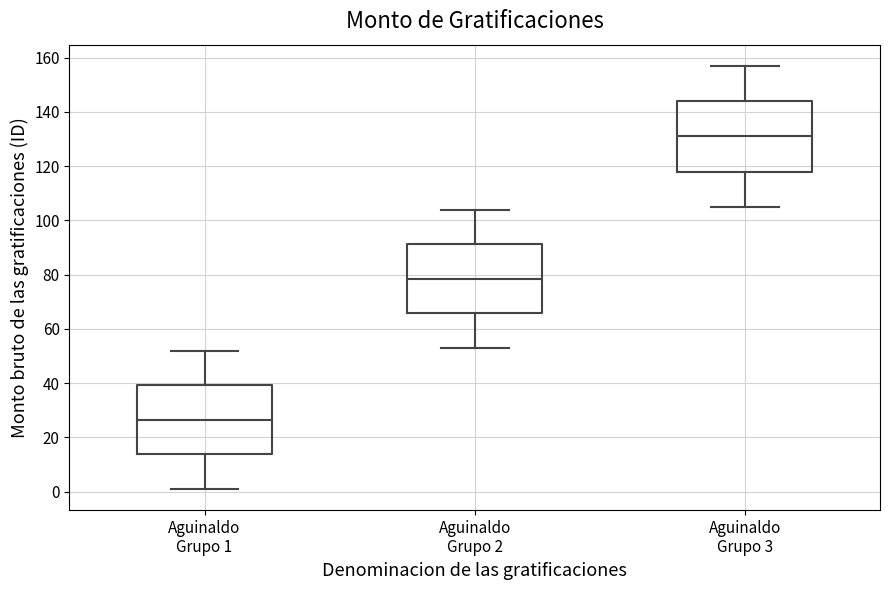

Reading left to right, read every box against the y-axis: the position of its median line, the range the box covers, and the ends of its whiskers. The values are not printed on the chart, so give them approximately, as read against the axis.

Aguinaldo Grupo 1: median 26, box 14 to 40, whiskers 2 to 52
Aguinaldo Grupo 2: median 78, box 66 to 92, whiskers 54 to 104
Aguinaldo Grupo 3: median 132, box 118 to 144, whiskers 106 to 158